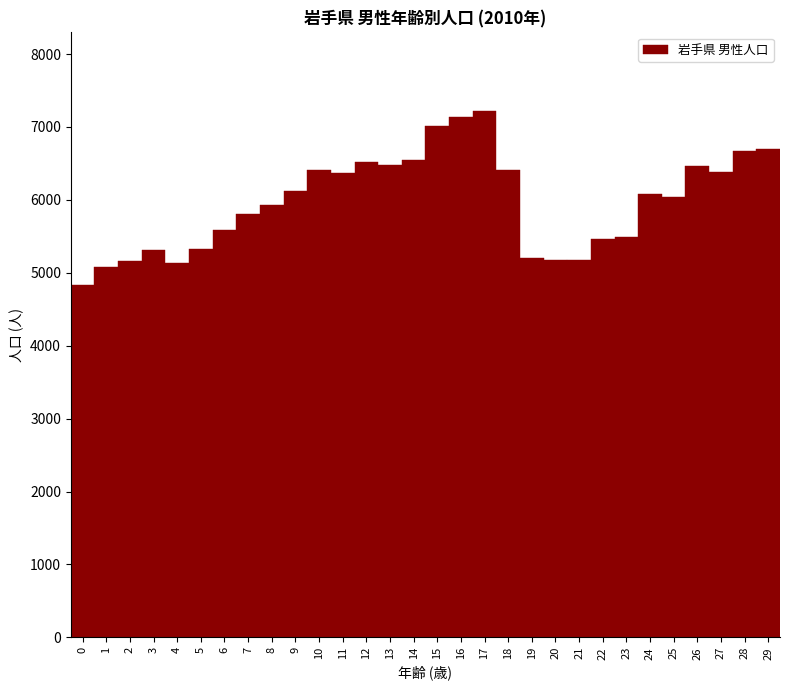

What is the height of the bar covering 23.5 to 24.5 on the x-axis? The values are not printed on the chart, so give them approximately, as read against the axis.

6100